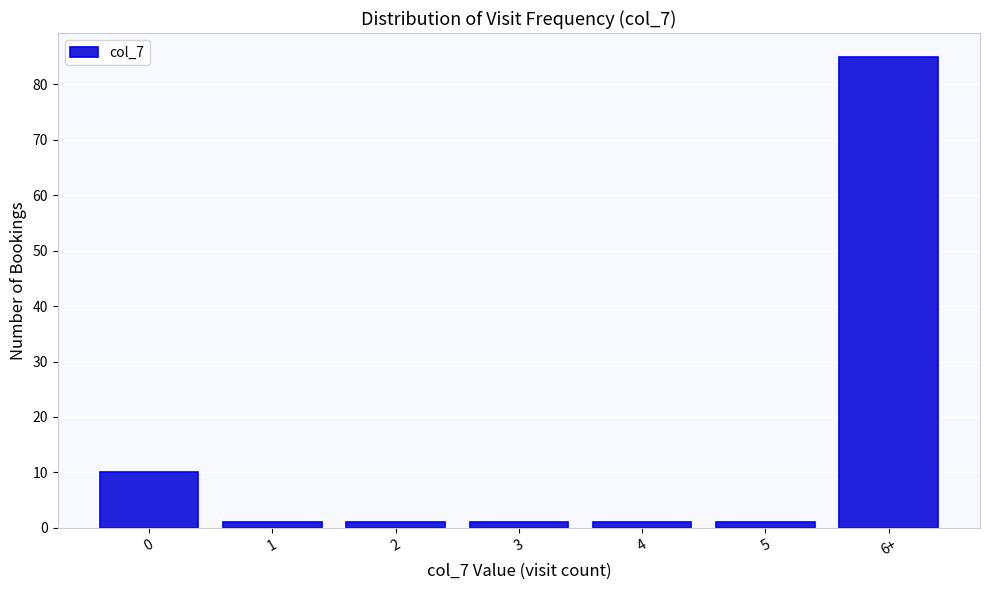

Reading left to right, extract all data points from this chart.

0=10	1=1	2=1	3=1	4=1	5=1	6+=85